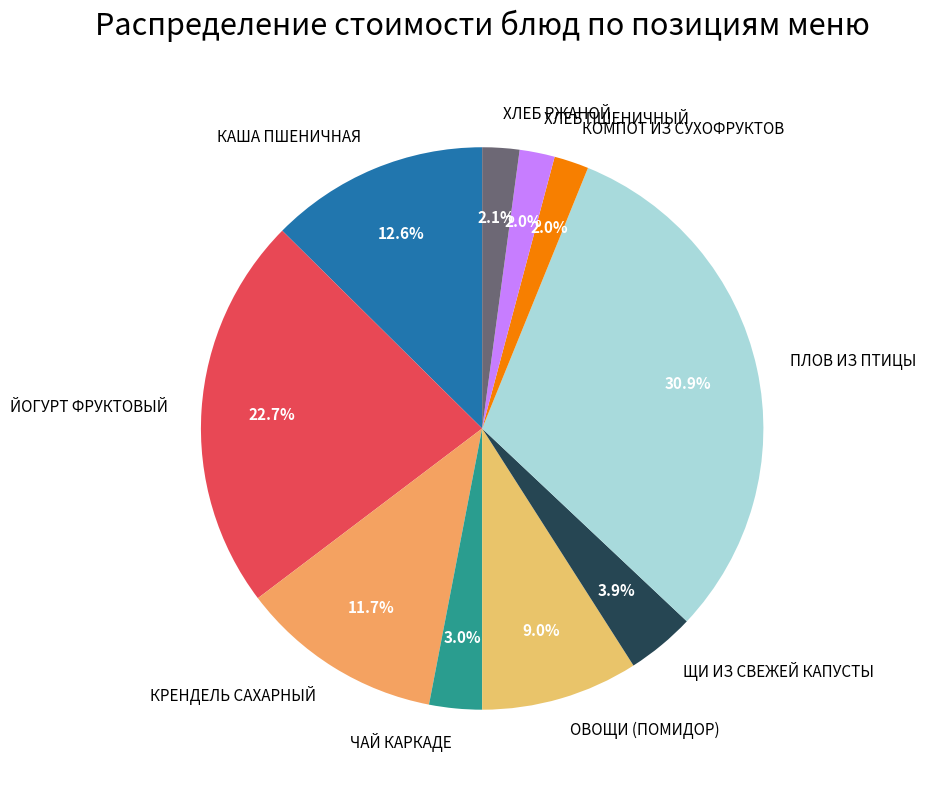

Is there any slice that represents more than half of the pie?

No